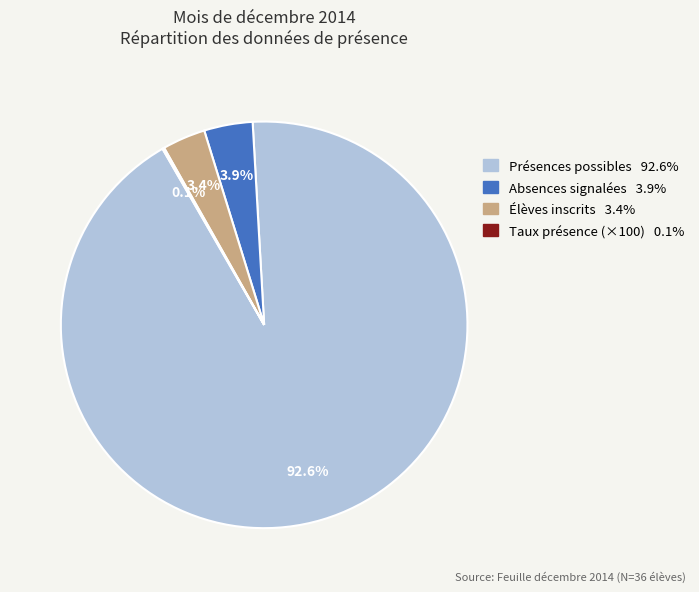

Is there a majority slice in this chart?

Yes